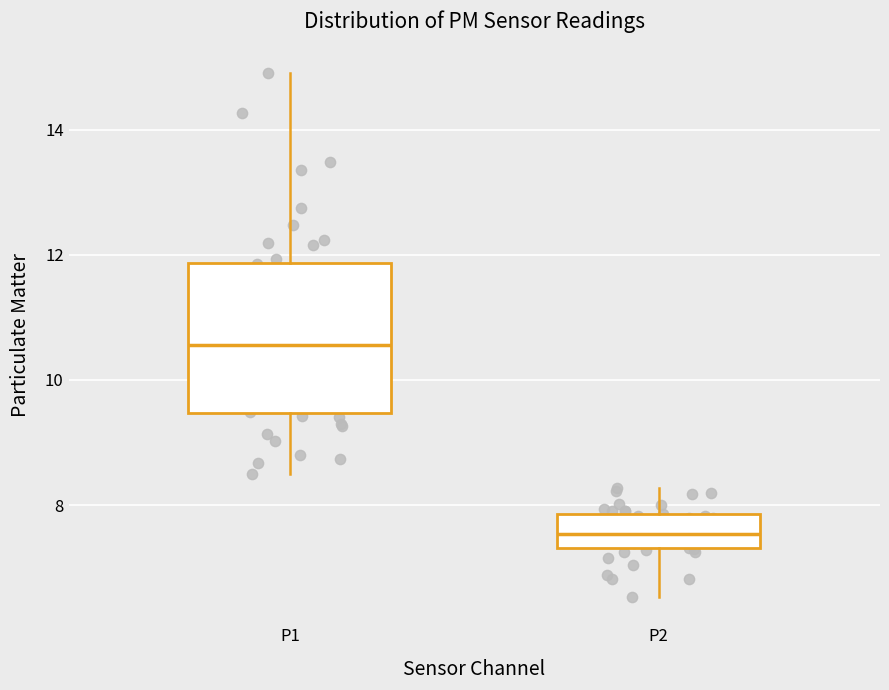

Reading left to right, transcribe this box plot: for each box, give where its median line is, the range the box spans, and where its two whiskers end, as read against the y-axis. The values are not printed on the chart, so give them approximately, as read against the axis.

P1: median 10.6, box 9.4 to 11.8, whiskers 8.6 to 15.0
P2: median 7.6, box 7.4 to 7.8, whiskers 6.6 to 8.2